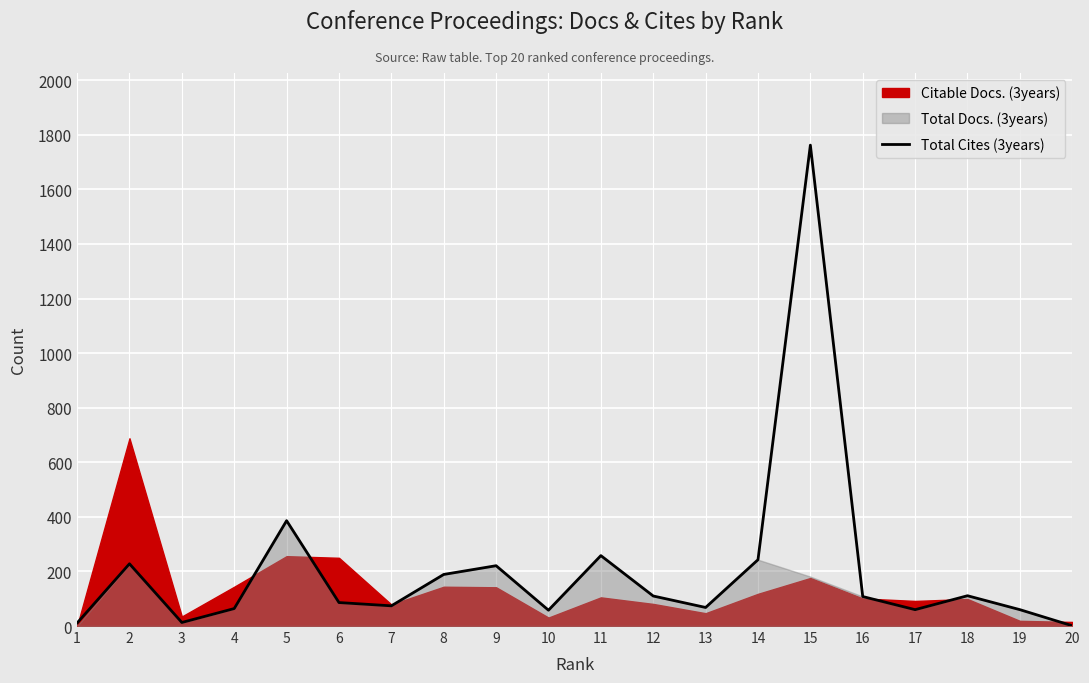

List the labels in order of value, smallest first.

20, 1, 3, 10, 17, 19, 4, 13, 7, 6, 16, 12, 18, 8, 9, 2, 14, 11, 5, 15